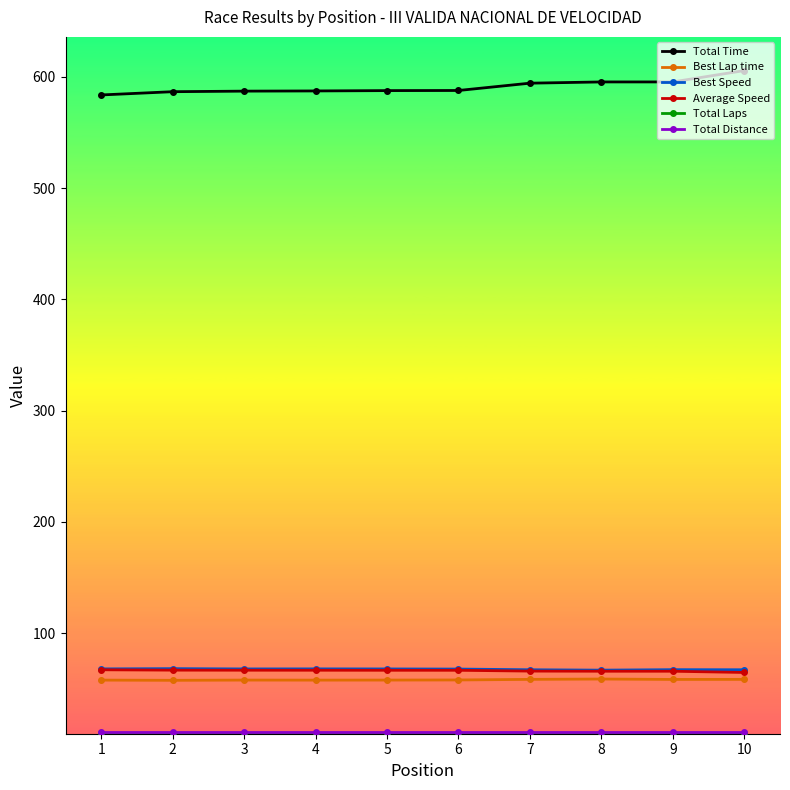

What is the maximum value shown in the chart?

605.6